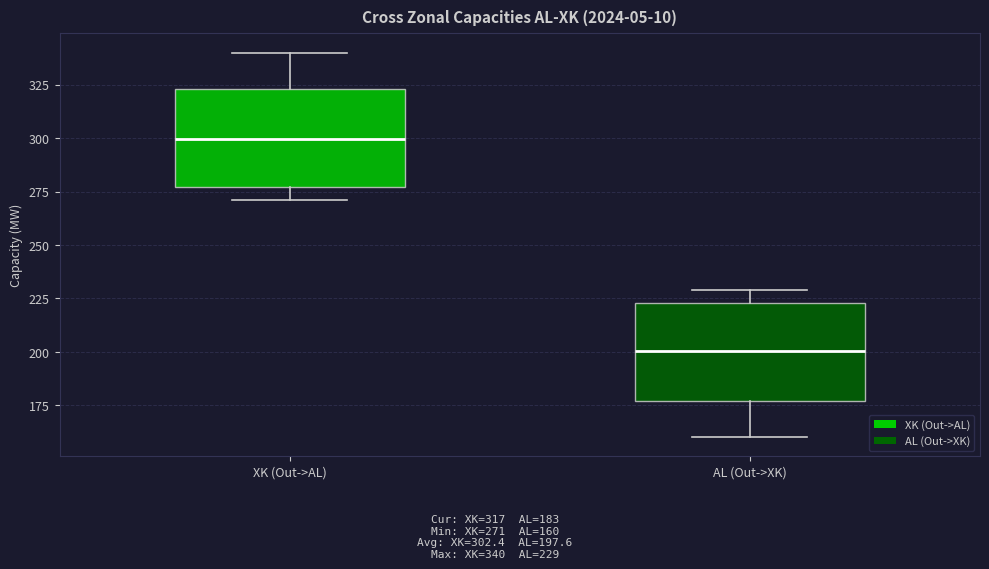

Where is the lower edge of the box for AL (Out->XK) on the y-axis? The values are not printed on the chart, so give them approximately, as read against the axis.

175